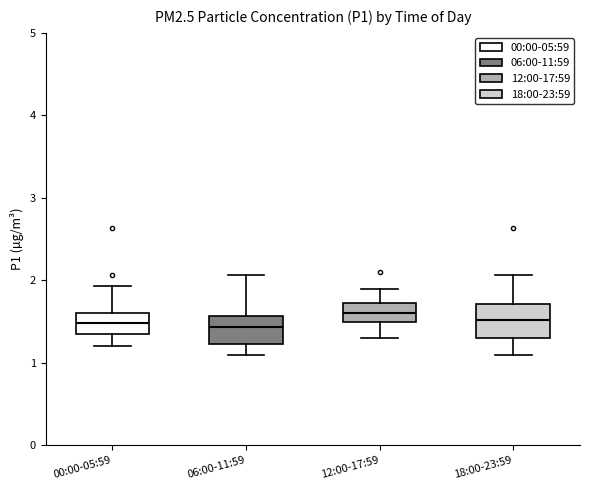

Reading left to right, read every box against the y-axis: the position of its median line, the range the box covers, and the ends of its whiskers. The values are not printed on the chart, so give them approximately, as read against the axis.

00:00-05:59: median 1.5, box 1.4 to 1.6, whiskers 1.2 to 1.9
06:00-11:59: median 1.4, box 1.2 to 1.6, whiskers 1.1 to 2.1
12:00-17:59: median 1.6, box 1.5 to 1.7, whiskers 1.3 to 1.9
18:00-23:59: median 1.5, box 1.3 to 1.7, whiskers 1.1 to 2.1